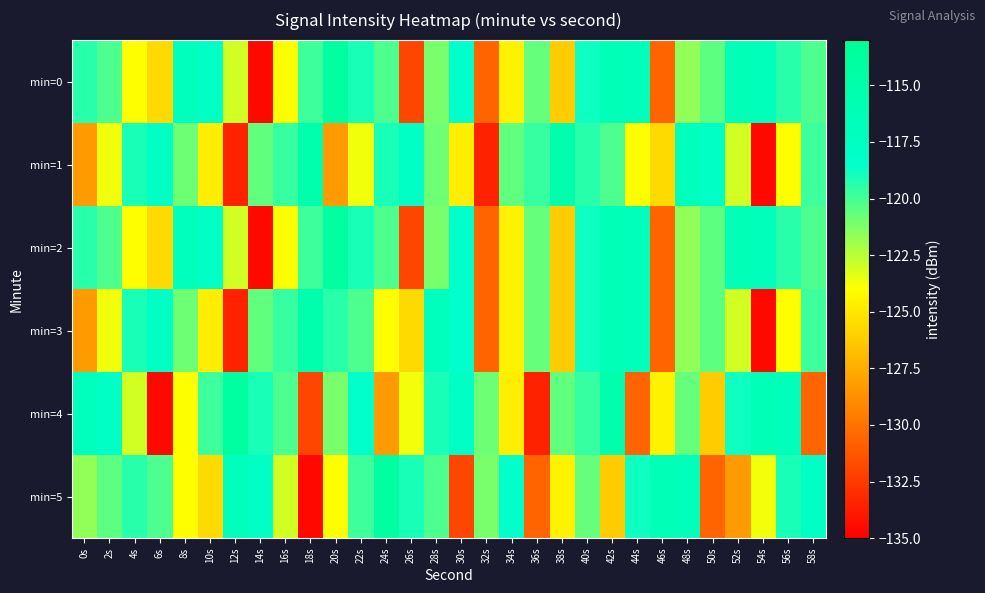

Reading right to left, transcribe all the data shown in this chart.

min=0: 58s=-120.1	56s=-119.4	54s=-116.6	52s=-116.3	50s=-120.5	48s=-121.7	46s=-130.7	44s=-116.6	42s=-116.3	40s=-118.8	38s=-126.2	36s=-120.7	34s=-124.5	32s=-130.7	30s=-118.4	28s=-121.1	26s=-131.9	24s=-120.2	22s=-119.1	20s=-114.0	18s=-119.9	16s=-123.9	14s=-134.6	12s=-123.0	10s=-117.7	8s=-117.0	6s=-125.6	4s=-124.1	2s=-120.1	0s=-119.4
min=1: 58s=-119.9	56s=-123.9	54s=-134.6	52s=-123.0	50s=-117.7	48s=-117.0	46s=-125.6	44s=-124.1	42s=-120.1	40s=-119.4	38s=-115.3	36s=-119.6	34s=-120.6	32s=-133.5	30s=-124.7	28s=-120.9	26s=-117.7	24s=-119.1	22s=-123.7	20s=-128.3	18s=-115.3	16s=-119.6	14s=-120.6	12s=-133.5	10s=-124.7	8s=-120.9	6s=-117.7	4s=-119.1	2s=-123.7	0s=-128.3
min=2: 58s=-120.1	56s=-119.4	54s=-116.6	52s=-116.3	50s=-120.5	48s=-121.7	46s=-130.7	44s=-116.6	42s=-116.3	40s=-118.8	38s=-126.2	36s=-120.7	34s=-124.5	32s=-130.7	30s=-118.4	28s=-121.1	26s=-131.9	24s=-120.2	22s=-119.1	20s=-114.0	18s=-119.9	16s=-123.9	14s=-134.6	12s=-123.0	10s=-117.7	8s=-117.0	6s=-125.6	4s=-124.1	2s=-120.1	0s=-119.4
min=3: 58s=-119.9	56s=-123.9	54s=-134.6	52s=-123.0	50s=-120.5	48s=-121.7	46s=-130.7	44s=-116.6	42s=-116.3	40s=-118.8	38s=-126.2	36s=-120.7	34s=-124.5	32s=-130.7	30s=-118.4	28s=-117.0	26s=-125.6	24s=-124.1	22s=-120.1	20s=-119.4	18s=-115.3	16s=-119.6	14s=-120.6	12s=-133.5	10s=-124.7	8s=-120.9	6s=-117.7	4s=-119.1	2s=-123.7	0s=-128.3
min=4: 58s=-130.7	56s=-116.6	54s=-116.3	52s=-118.8	50s=-126.2	48s=-120.7	46s=-124.5	44s=-130.7	42s=-115.3	40s=-119.6	38s=-120.6	36s=-133.5	34s=-124.7	32s=-120.9	30s=-117.7	28s=-119.1	26s=-123.7	24s=-128.3	22s=-118.4	20s=-121.1	18s=-131.9	16s=-120.2	14s=-119.1	12s=-114.0	10s=-119.9	8s=-123.9	6s=-134.6	4s=-123.0	2s=-117.7	0s=-117.0
min=5: 58s=-117.7	56s=-119.1	54s=-123.7	52s=-128.3	50s=-130.7	48s=-116.6	46s=-116.3	44s=-118.8	42s=-126.2	40s=-120.7	38s=-124.5	36s=-130.7	34s=-118.4	32s=-121.1	30s=-131.9	28s=-120.2	26s=-119.1	24s=-114.0	22s=-119.9	20s=-123.9	18s=-134.6	16s=-123.0	14s=-117.7	12s=-117.0	10s=-125.6	8s=-124.1	6s=-120.1	4s=-119.4	2s=-120.5	0s=-121.7